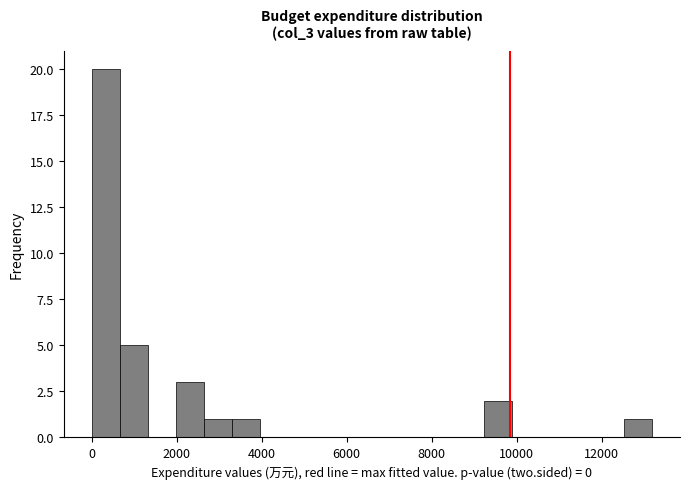

Read against the x-axis, roughly where is the centre of the tallest bar?

400